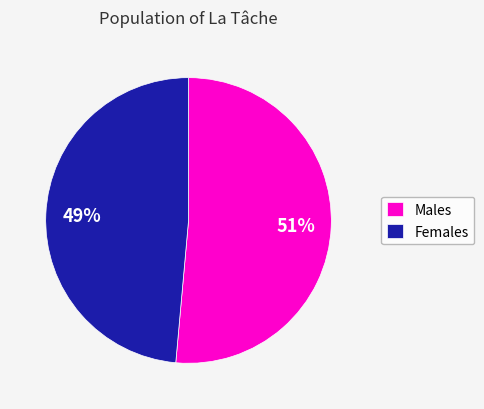

Count the number of slices in the pie.

2